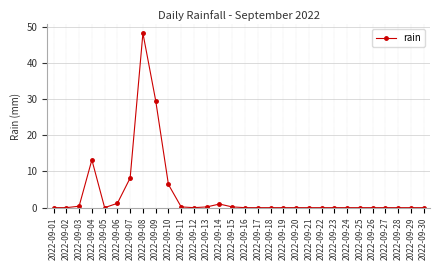

What is the difference between the maximum and minimum values?

48.2